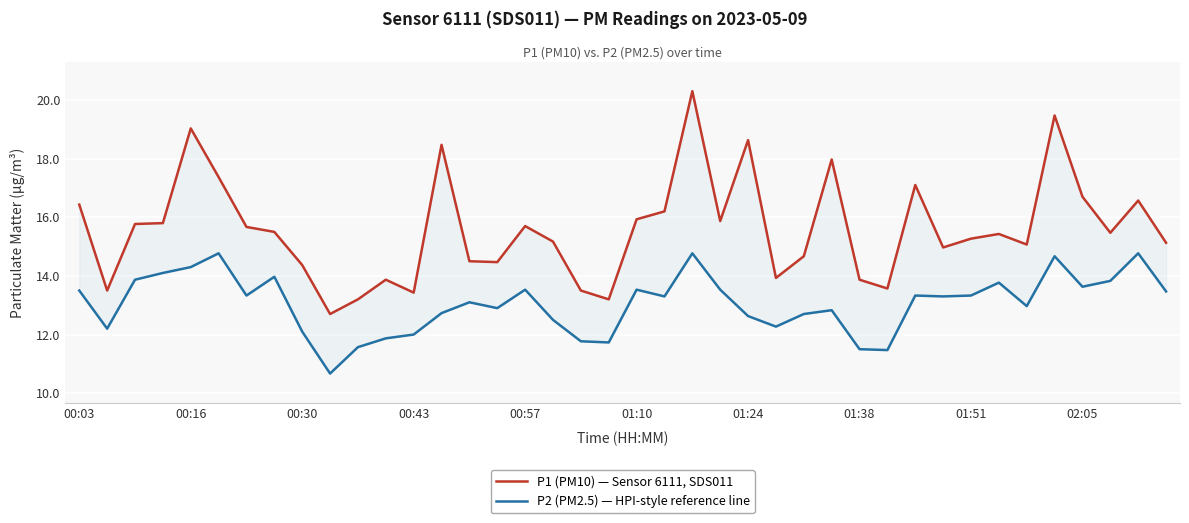

At which label does P1 (PM10) — Sensor 6111, SDS011 first exceed 15?

00:03